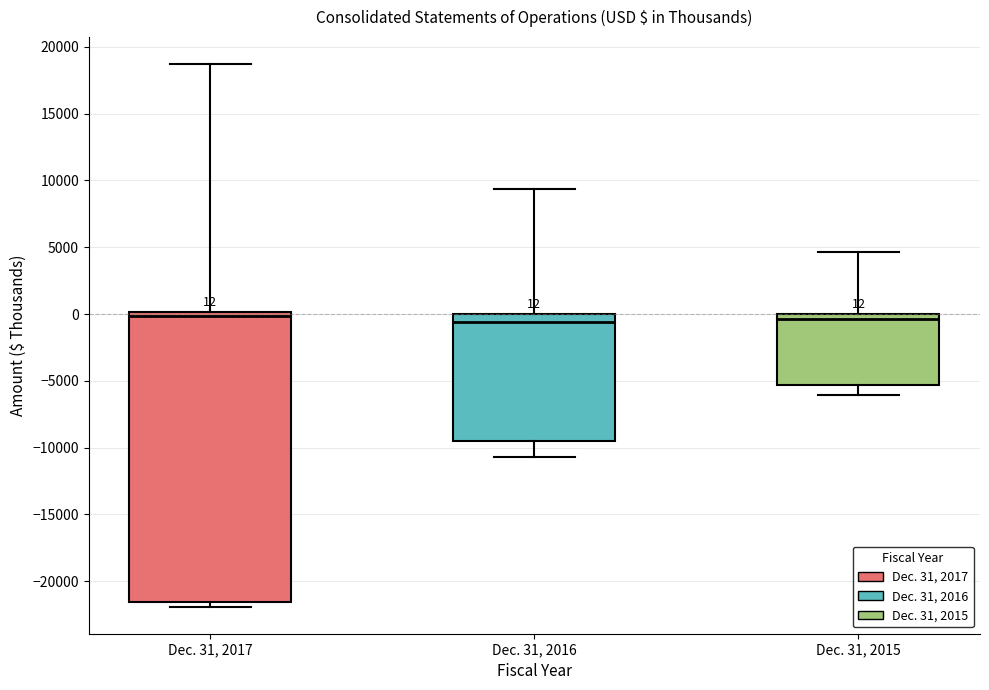

Comparing the boxes themselves (not the whiskers), which one is the tallest?

Dec. 31, 2017